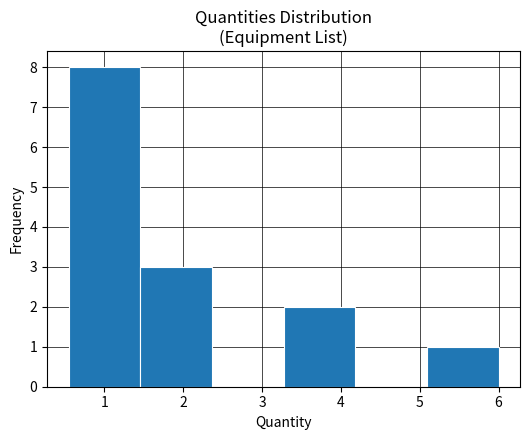

Which range on the x-axis has the tallest bar?

0.5 to 1.5